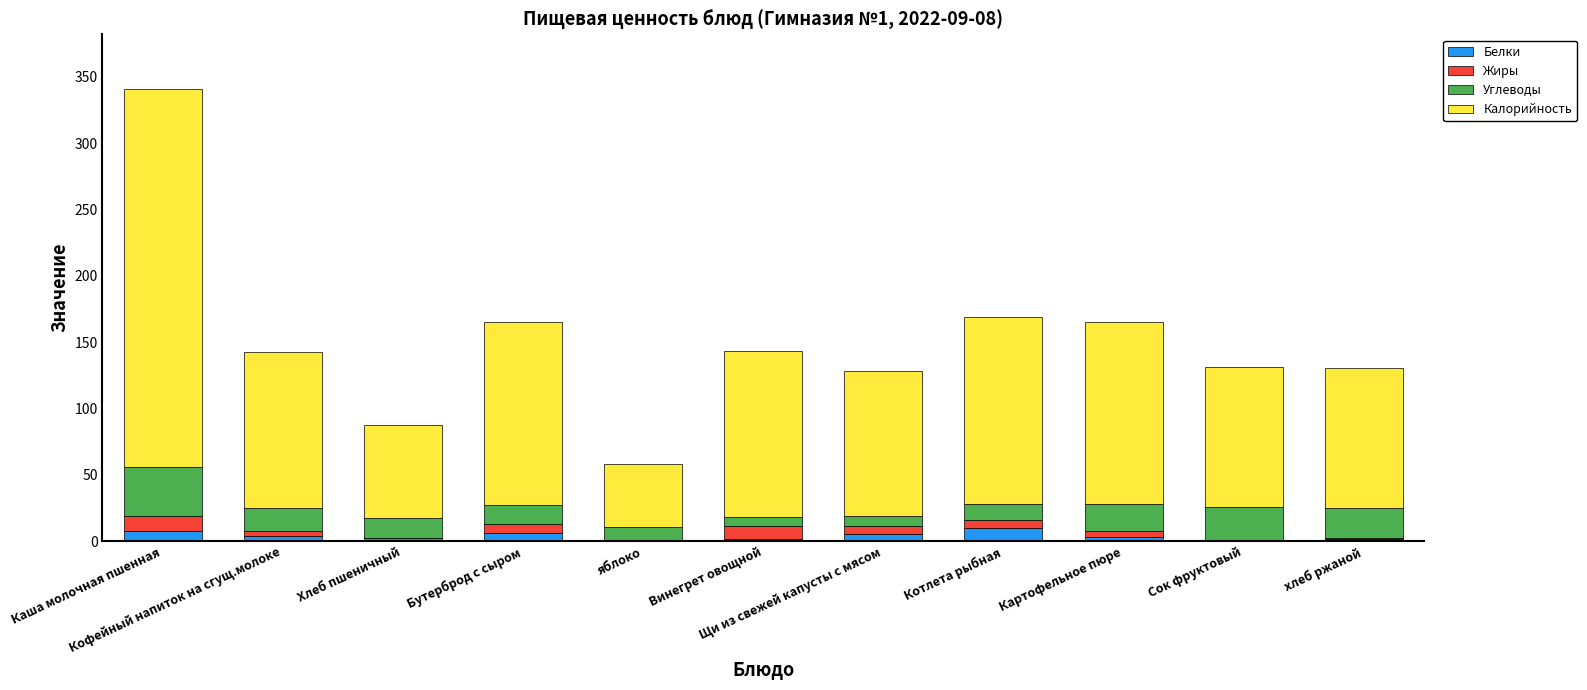

Are the bars horizontal?

No